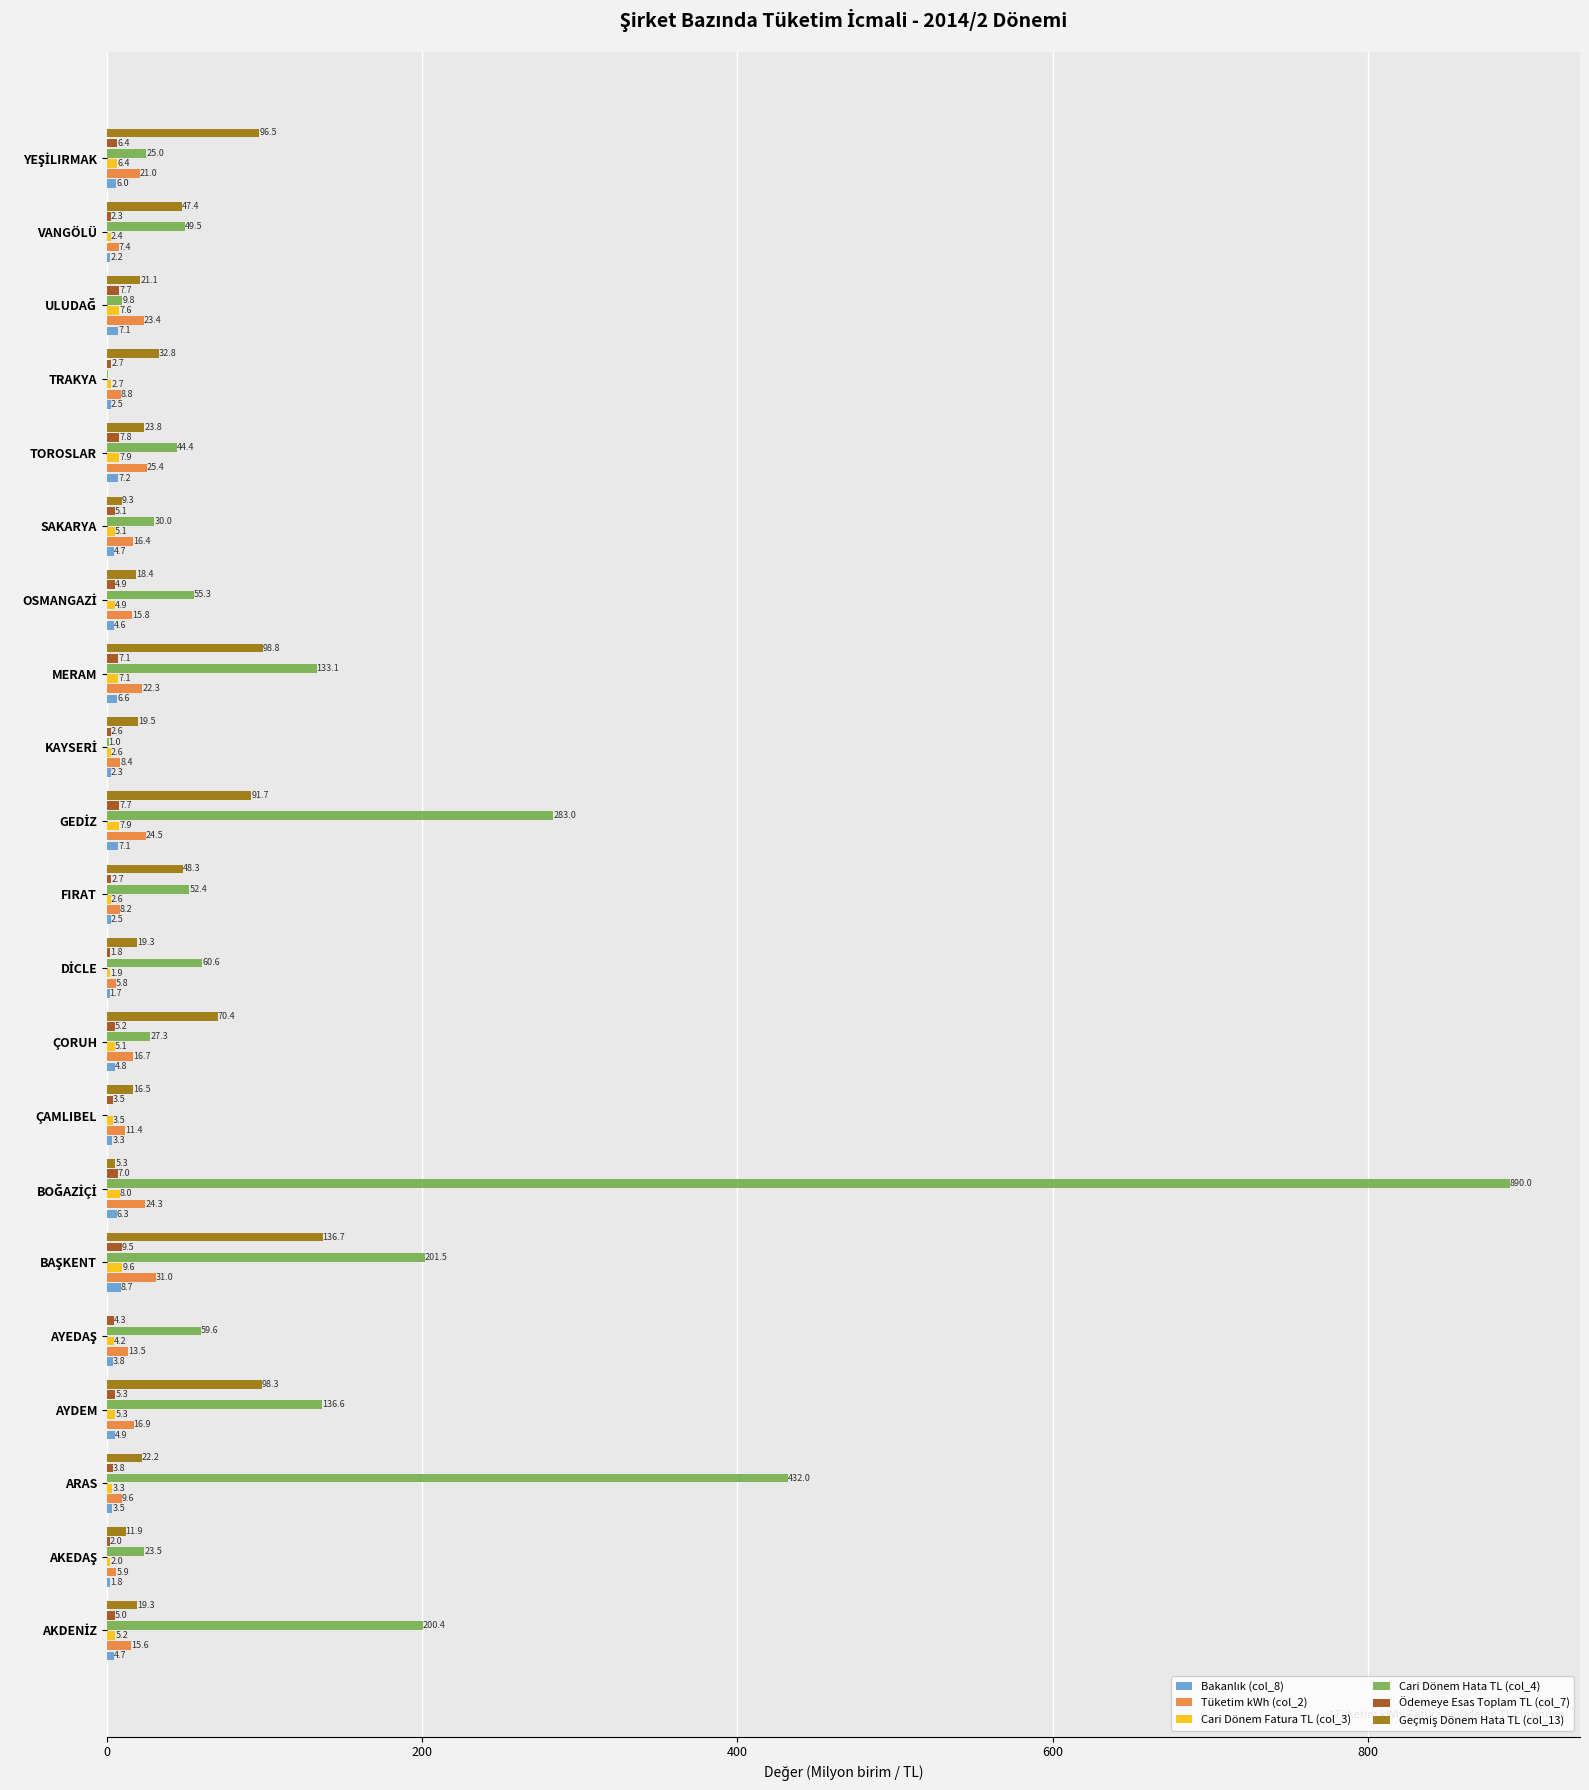

True or false: Cari Dönem Hata TL (col_4) has a value of 228.8 at MERAM.

False